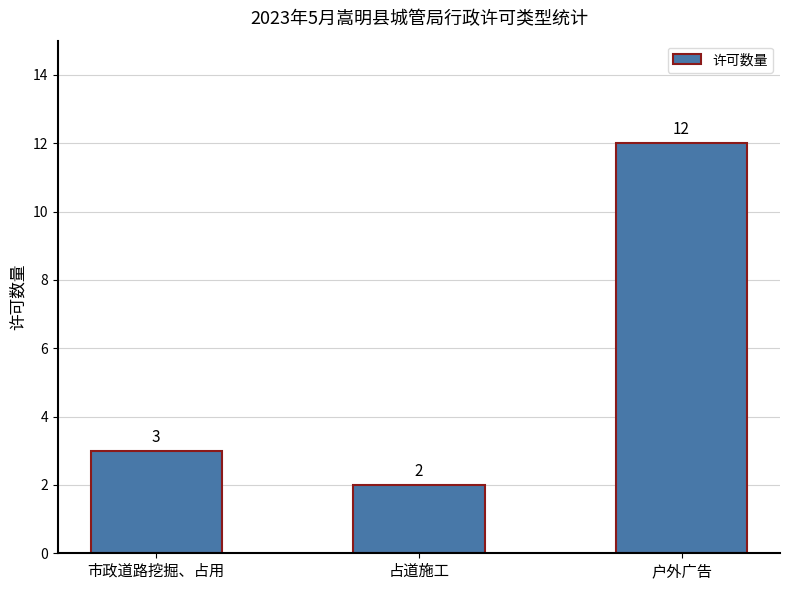

Reading left to right, extract all data points from this chart.

3	2	12